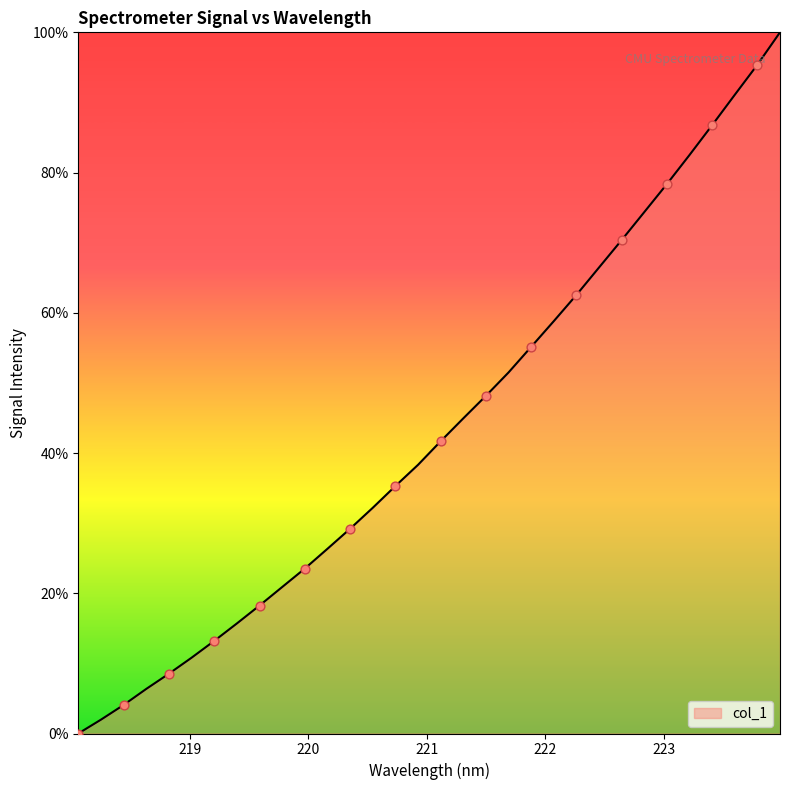

How many lines are shown in the chart?

1